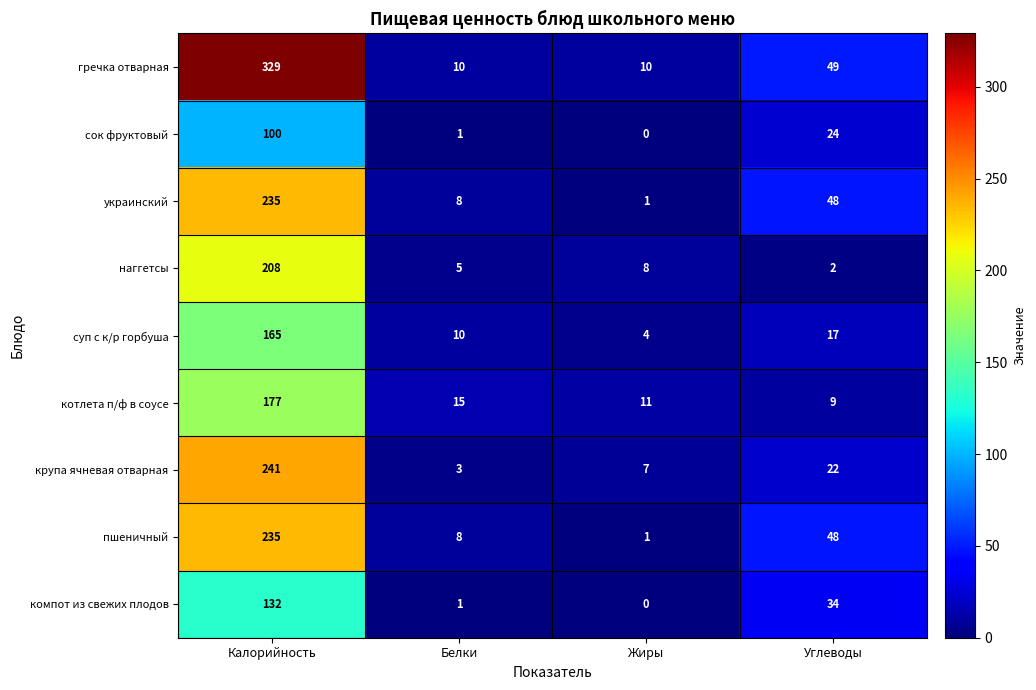

What is the maximum value for компот из свежих плодов?

132